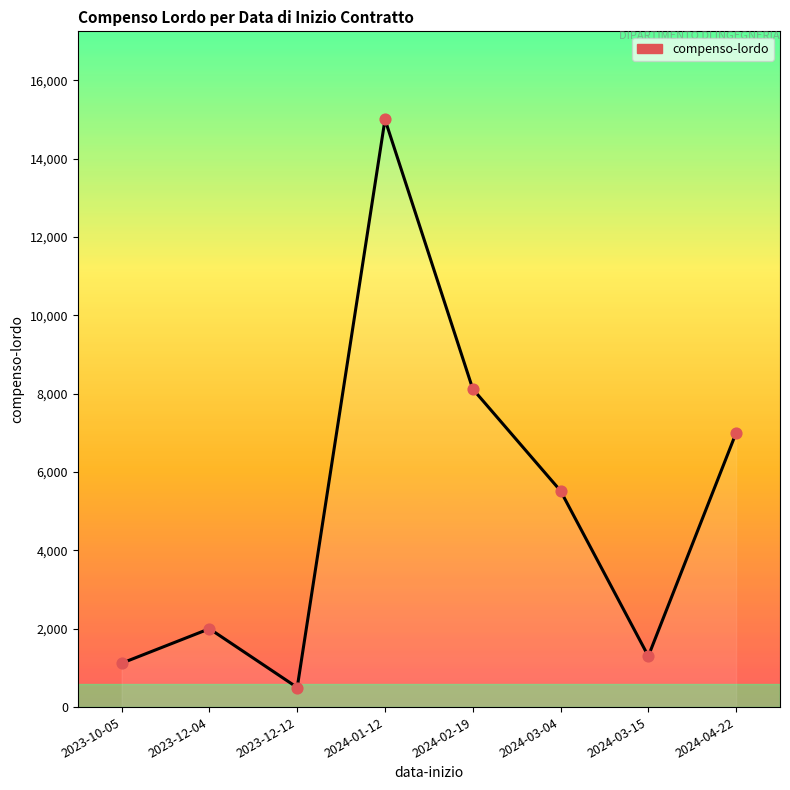

What is the change in value from 2024-02-19 to 2024-03-15?

-6820